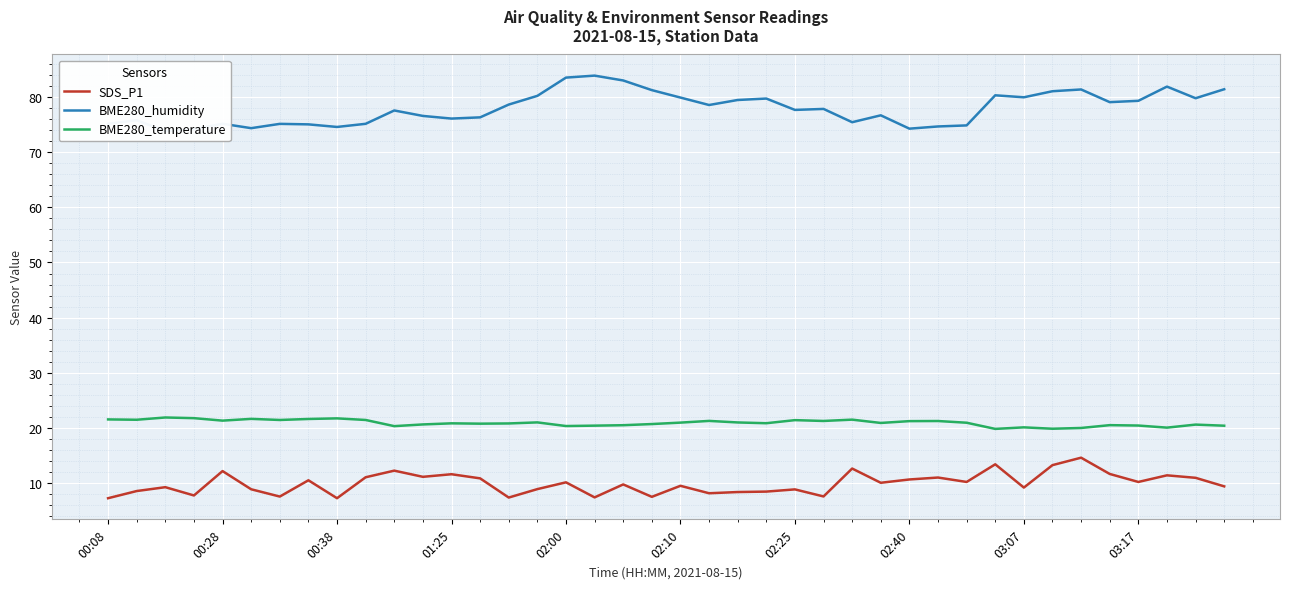

The value of BME280_temperature at 02:00 is 12.5. True or false?

False